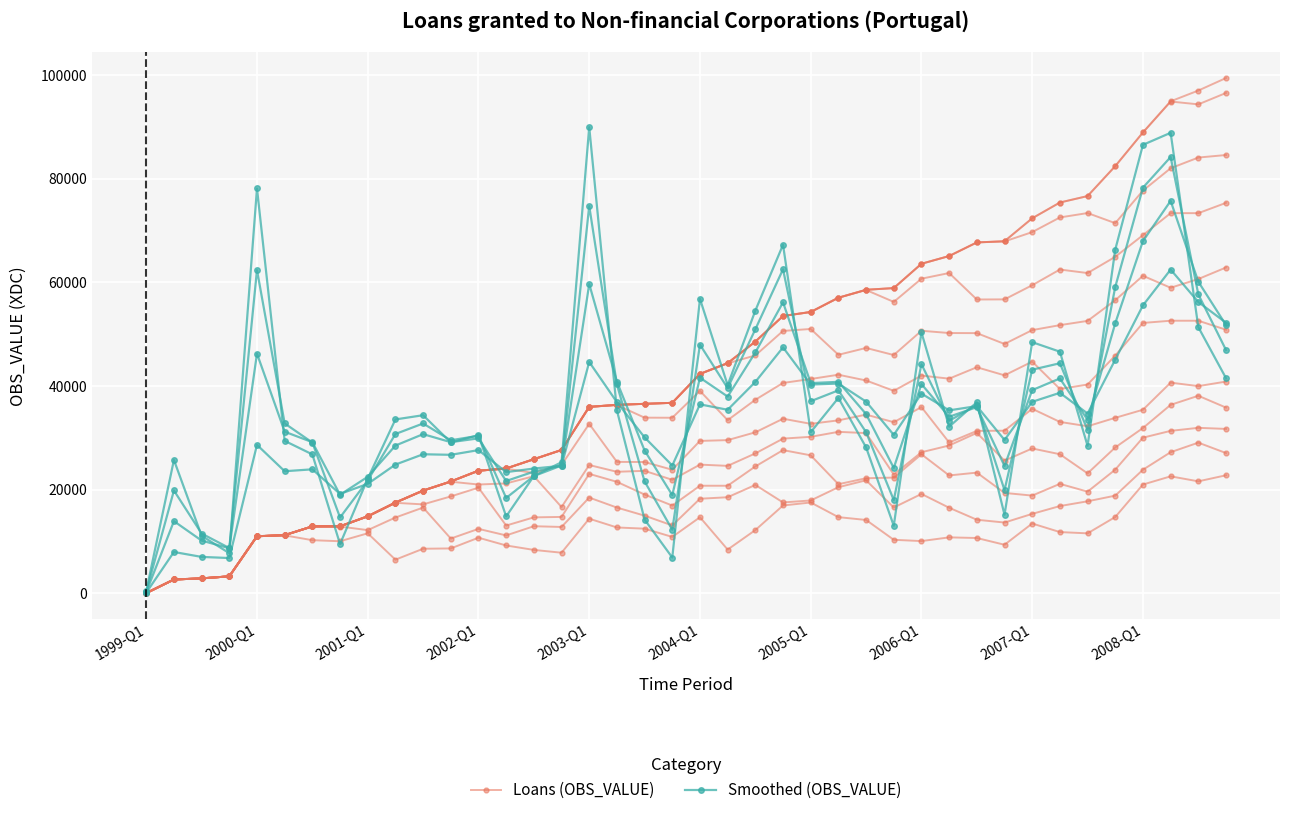

After their last crossing, which series has the higher values: Loans (OBS_VALUE) or Smoothed (OBS_VALUE)?

Smoothed (OBS_VALUE)